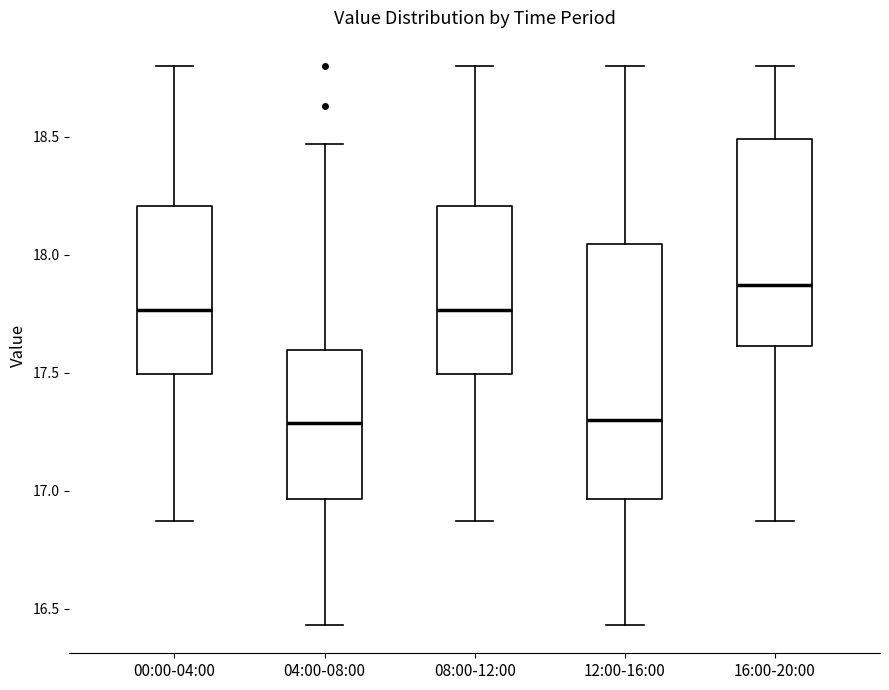

Reading left to right, transcribe this box plot: for each box, give where its median line is, the range the box spans, and where its two whiskers end, as read against the y-axis. The values are not printed on the chart, so give them approximately, as read against the axis.

00:00-04:00: median 17.75, box 17.50 to 18.20, whiskers 16.85 to 18.80
04:00-08:00: median 17.30, box 16.95 to 17.60, whiskers 16.45 to 18.45
08:00-12:00: median 17.75, box 17.50 to 18.20, whiskers 16.85 to 18.80
12:00-16:00: median 17.30, box 16.95 to 18.05, whiskers 16.45 to 18.80
16:00-20:00: median 17.85, box 17.60 to 18.50, whiskers 16.85 to 18.80